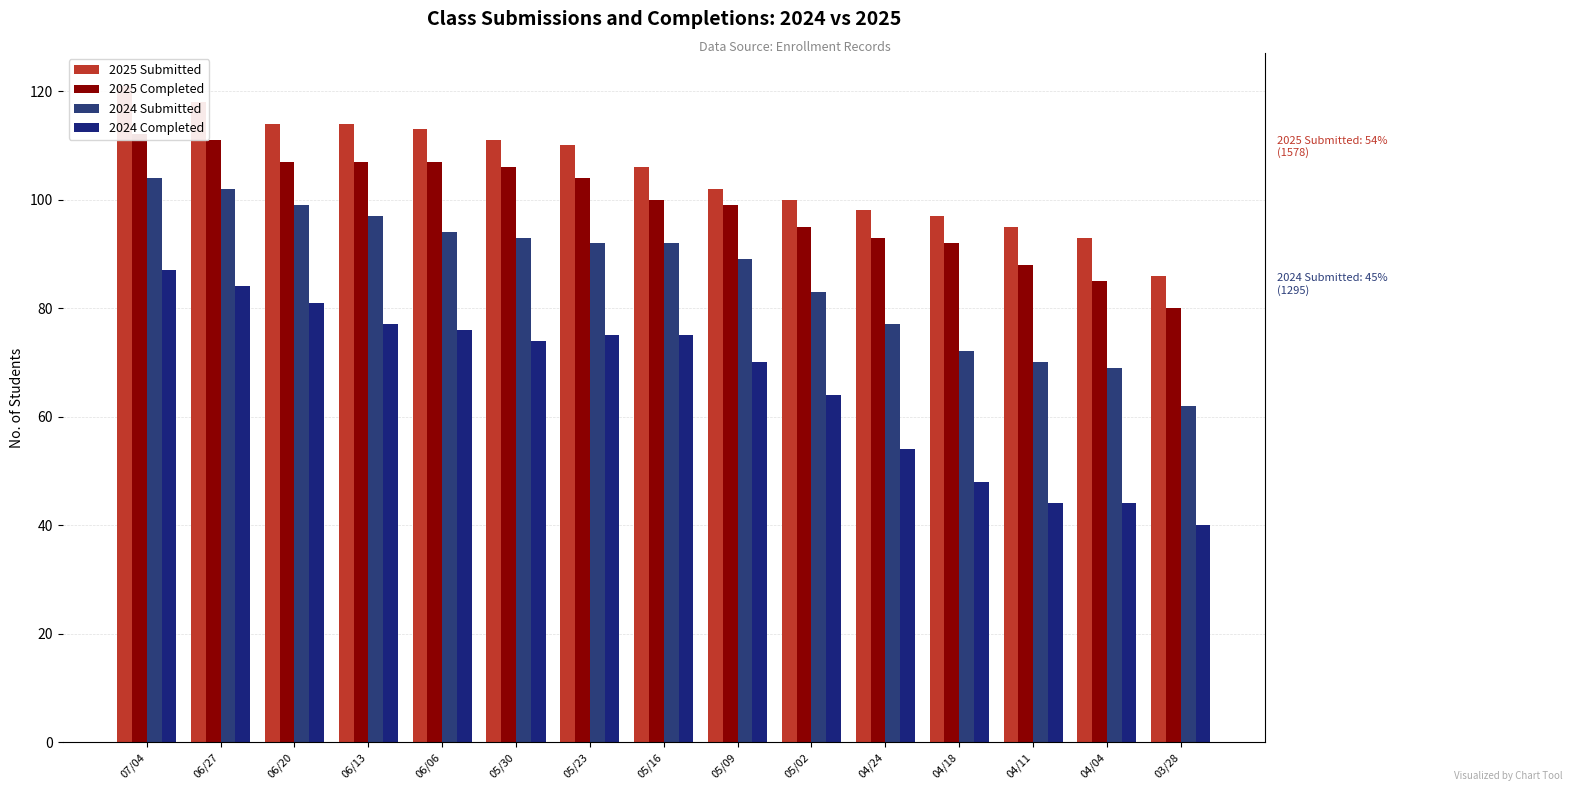

Where does the 2024 Submitted series first go above 92?

07/04